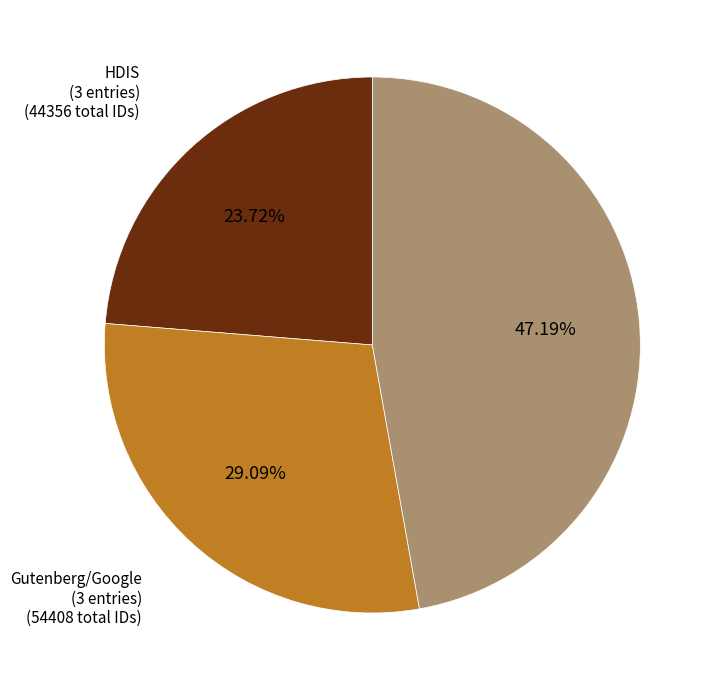

Count the number of slices in the pie.

3